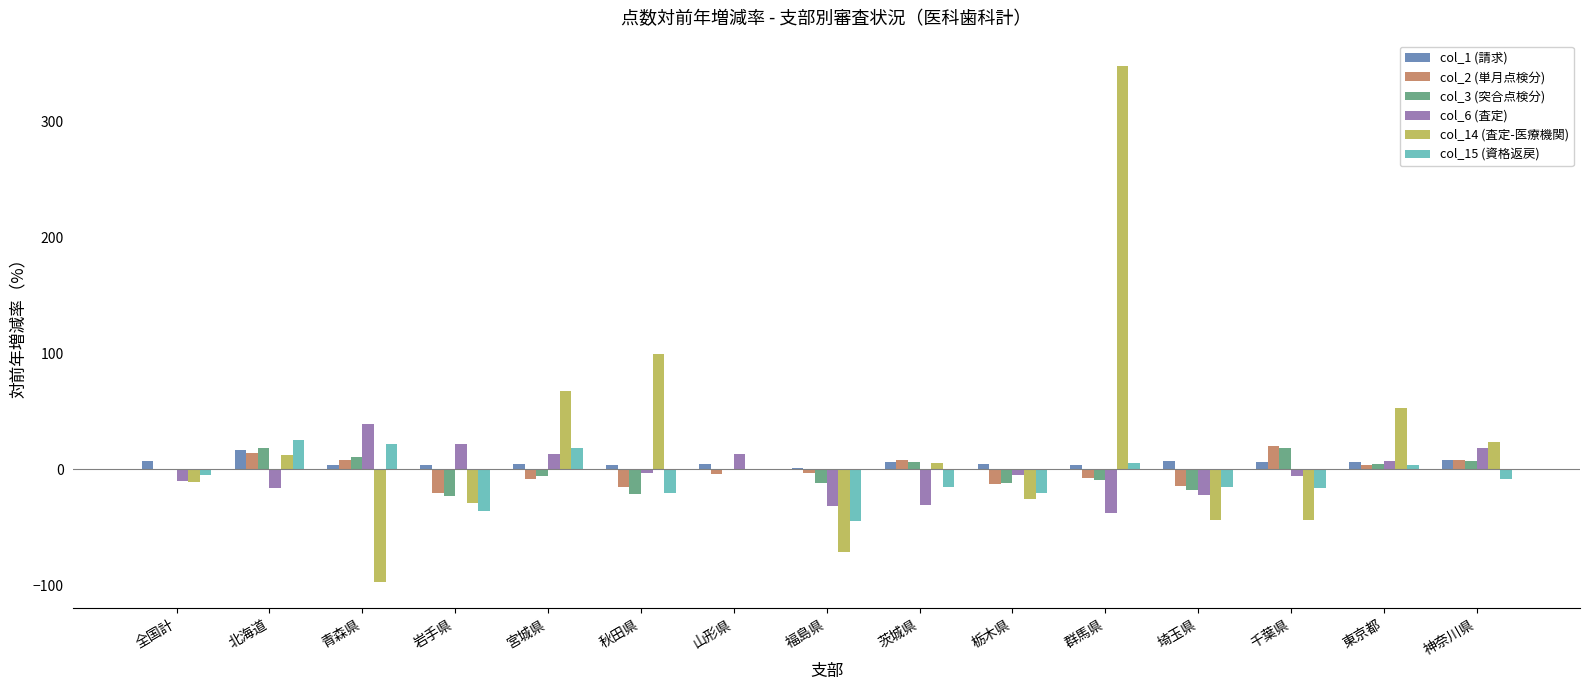

The value of col_14 (査定-医療機関) at 秋田県 is 30.4. True or false?

False